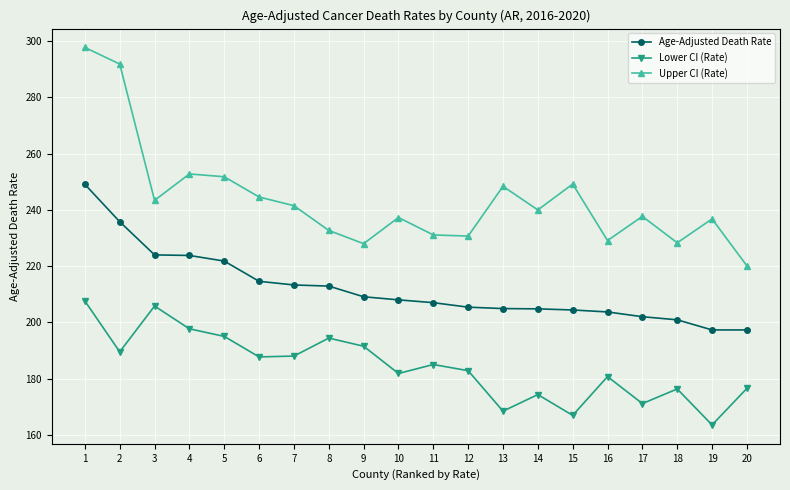

At 3, list the series in order from largest to smallest.

Upper CI (Rate), Age-Adjusted Death Rate, Lower CI (Rate)